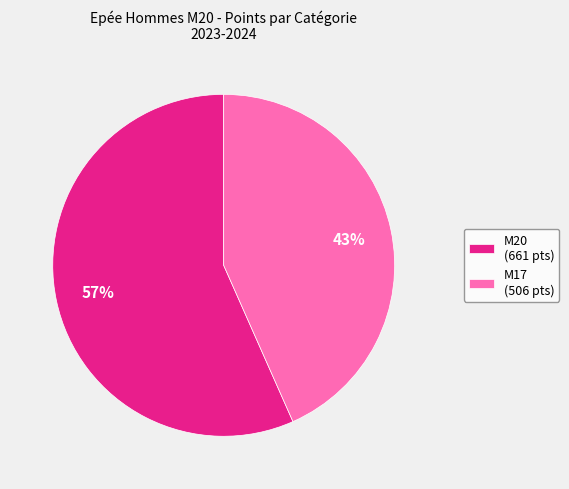

Which has a higher value, M17 (506 pts) or M20 (661 pts)?

M20 (661 pts)